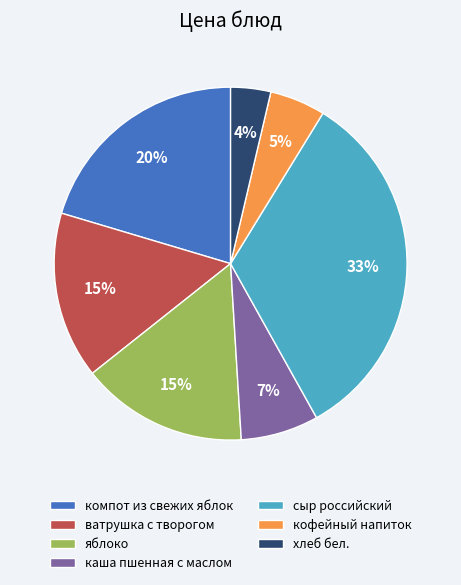

Which category has the smallest portion of the pie?

хлеб бел.